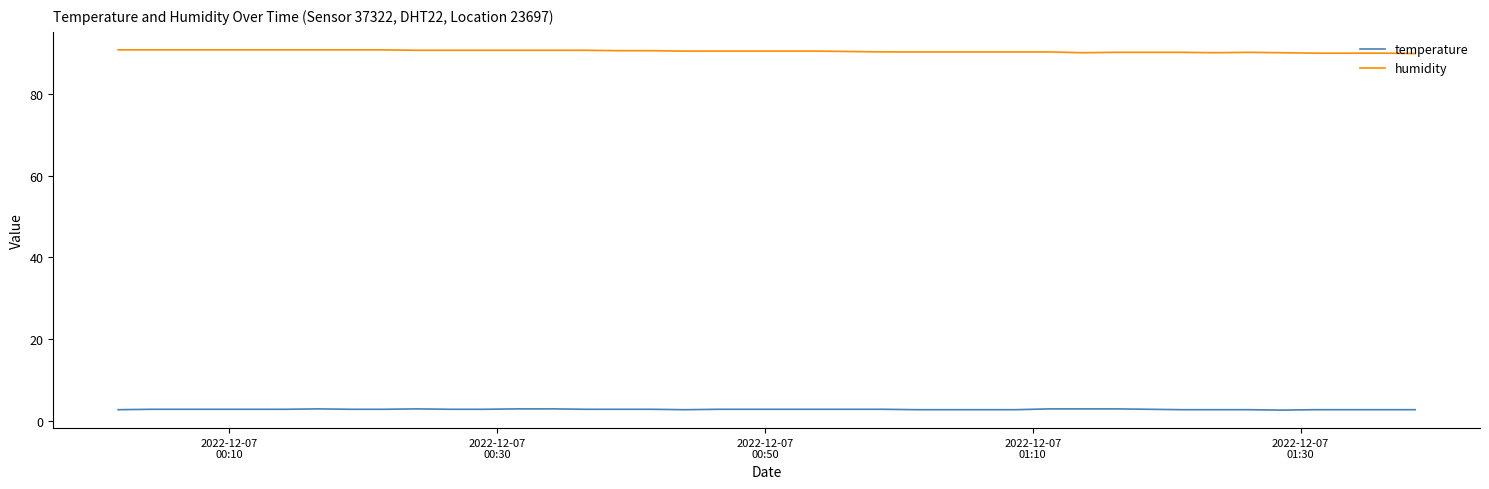

What is the maximum value for humidity?

90.7